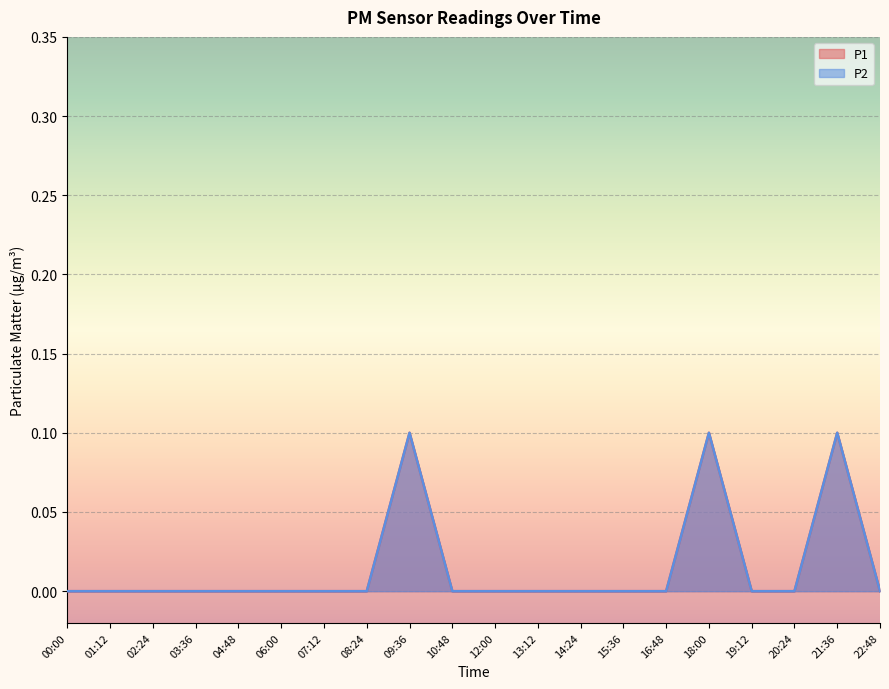

Reading left to right, what are all the values shown in this chart?

P1: 00:00=0.0	01:12=0.0	02:24=0.0	03:36=0.0	04:48=0.0	06:00=0.0	07:12=0.0	08:24=0.0	09:36=0.1	10:48=0.0	12:00=0.0	13:12=0.0	14:24=0.0	15:36=0.0	16:48=0.0	18:00=0.1	19:12=0.0	20:24=0.0	21:36=0.1	22:48=0.0
P2: 00:00=0.0	01:12=0.0	02:24=0.0	03:36=0.0	04:48=0.0	06:00=0.0	07:12=0.0	08:24=0.0	09:36=0.1	10:48=0.0	12:00=0.0	13:12=0.0	14:24=0.0	15:36=0.0	16:48=0.0	18:00=0.1	19:12=0.0	20:24=0.0	21:36=0.1	22:48=0.0